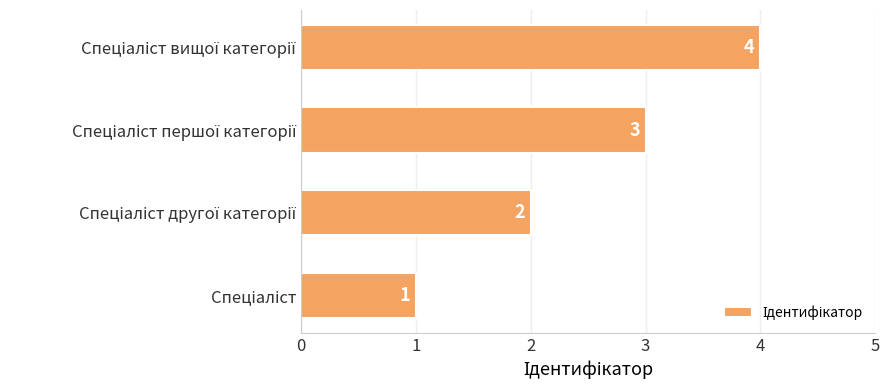

What is the difference between the maximum and minimum values?

3